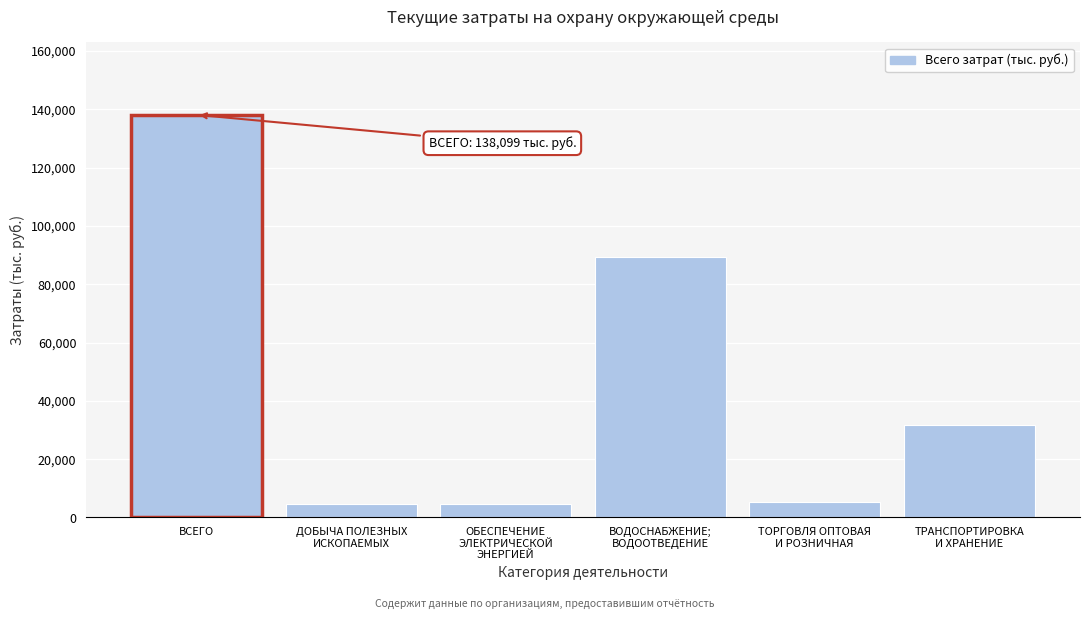

What is the label of the 6th bar from the right?

ВСЕГО